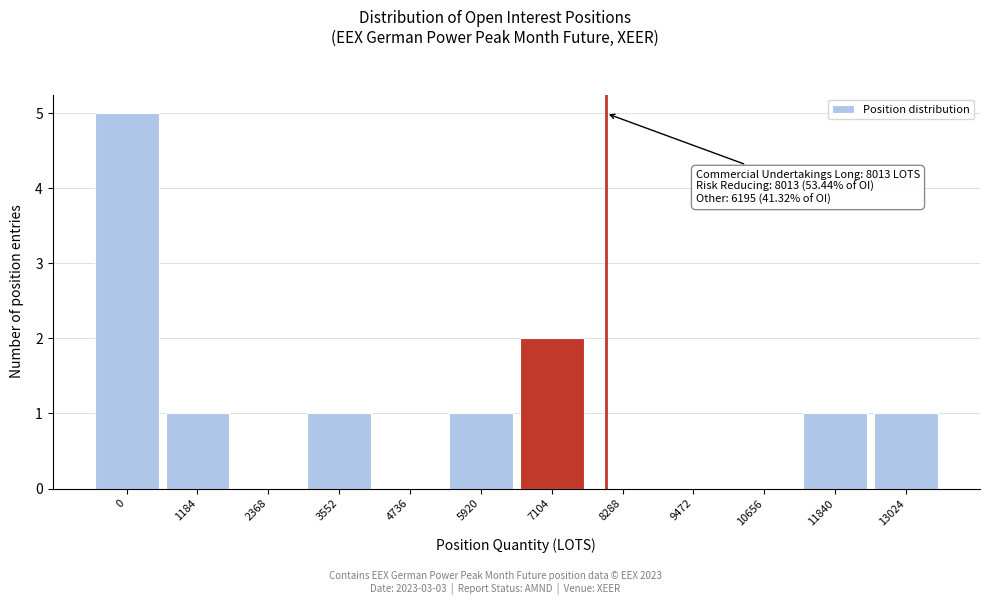

Reading left to right, transcribe all the data shown in this chart.

0=5	1184=1	2368=0	3552=1	4736=0	5920=1	7104=2	8288=0	9472=0	10656=0	11840=1	13024=1